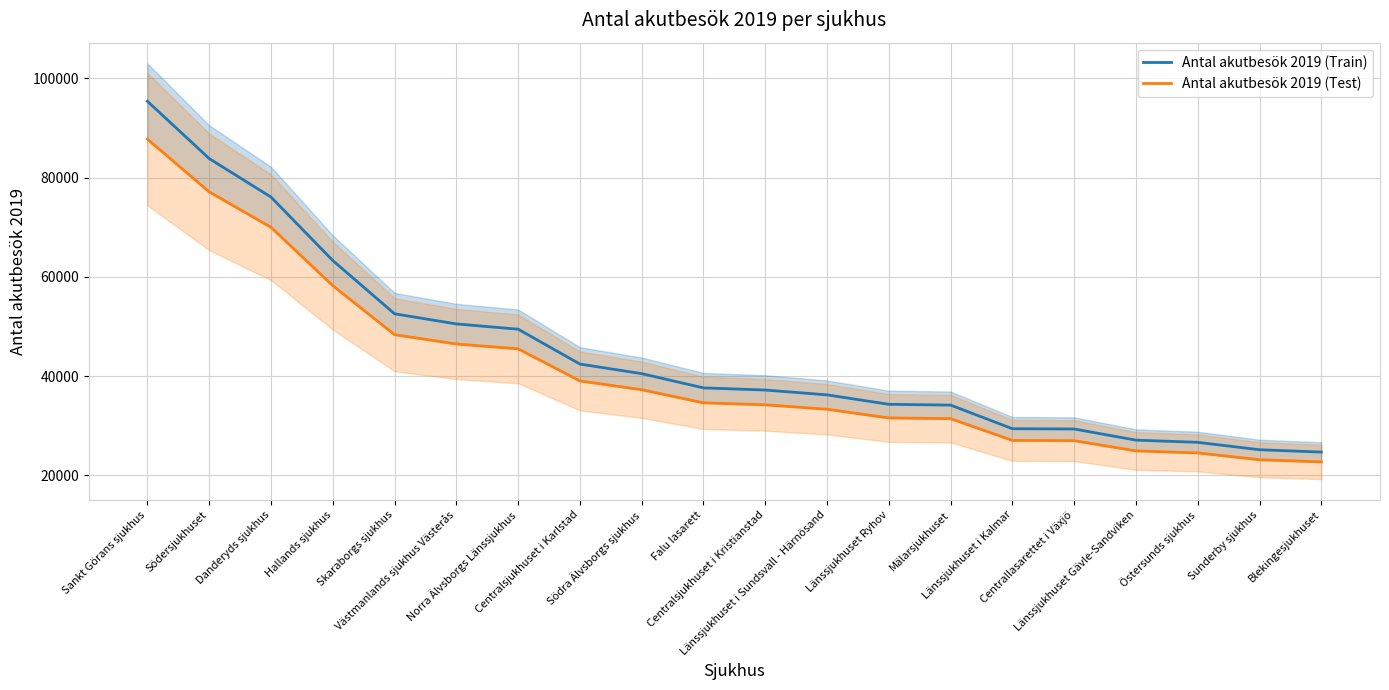

Which series has the widest spread of values?

Antal akutbesök 2019 (Train)